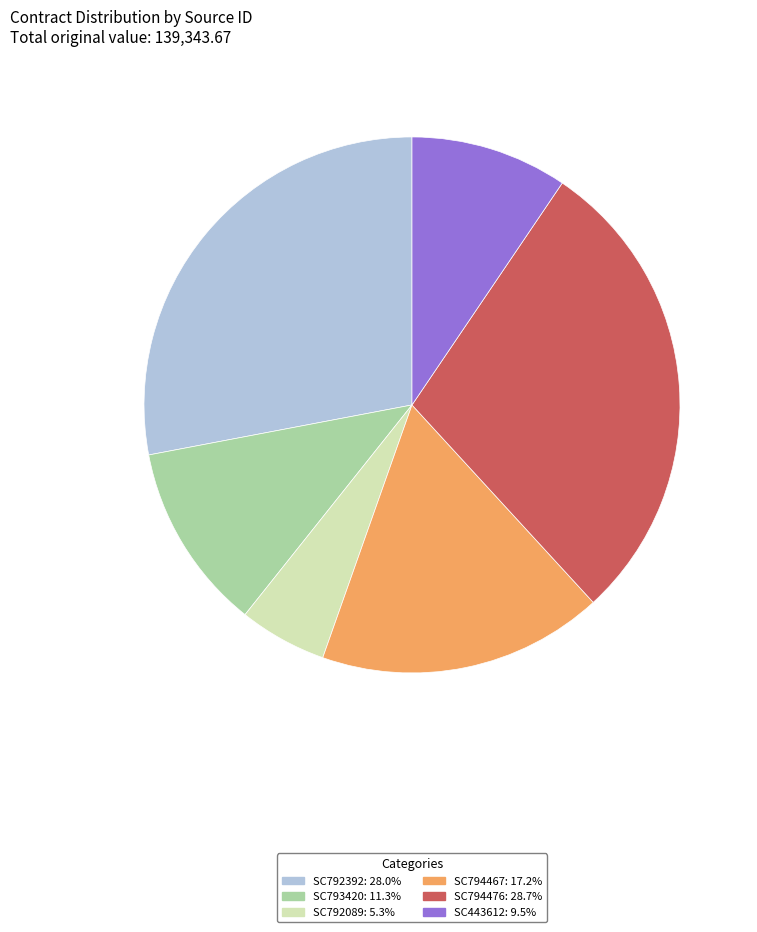

Is there any slice that represents more than half of the pie?

No